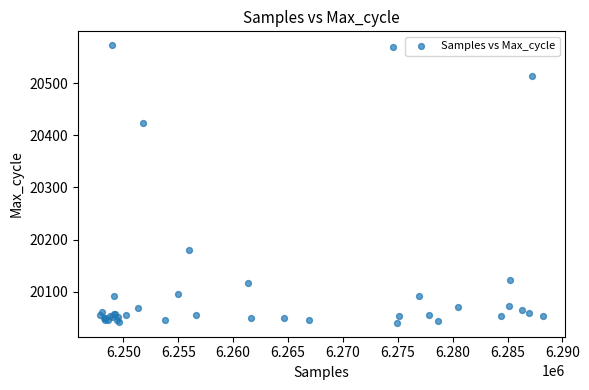

What Y value in the scatter plot is closest to 20306?

20423